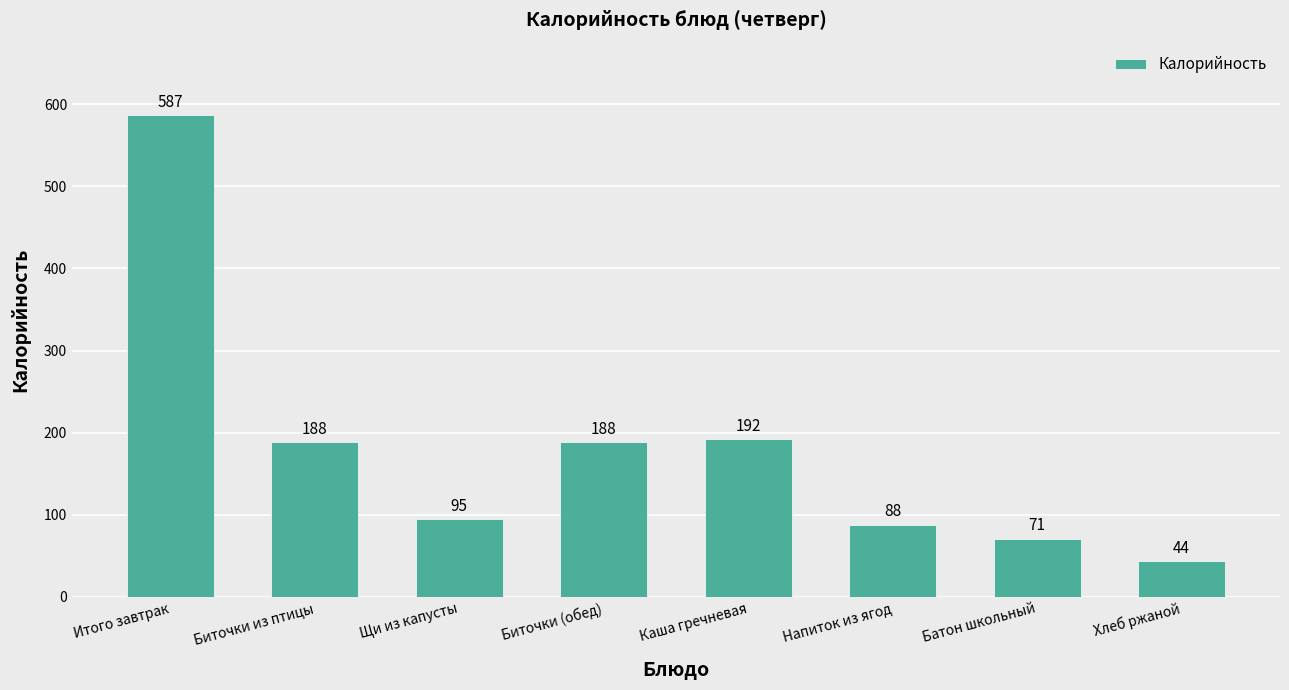

Which has a higher value, Итого завтрак or Щи из капусты?

Итого завтрак